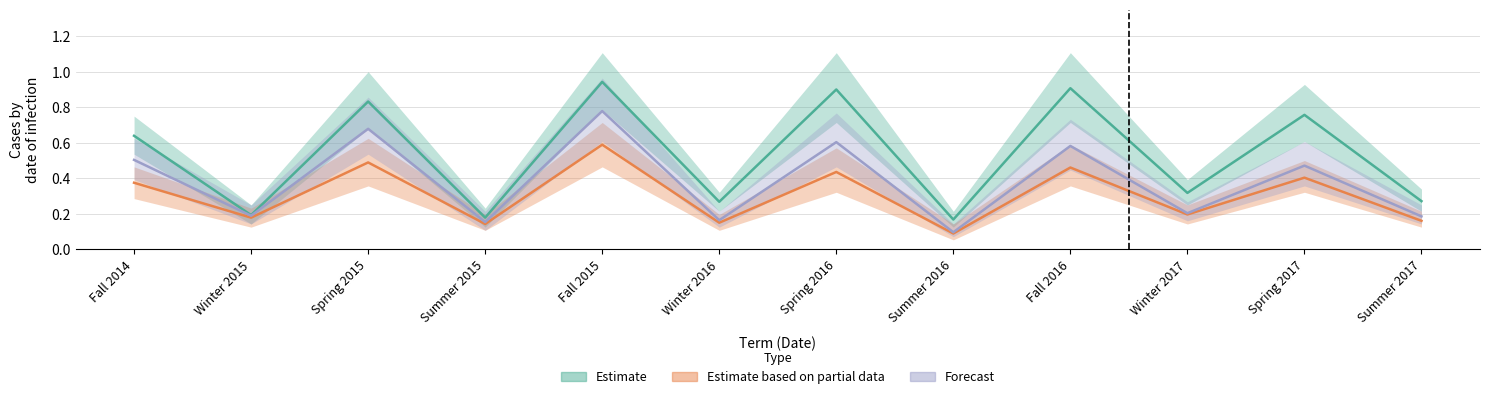

How many interior local peaks does the Estimate based on partial data series have?

5